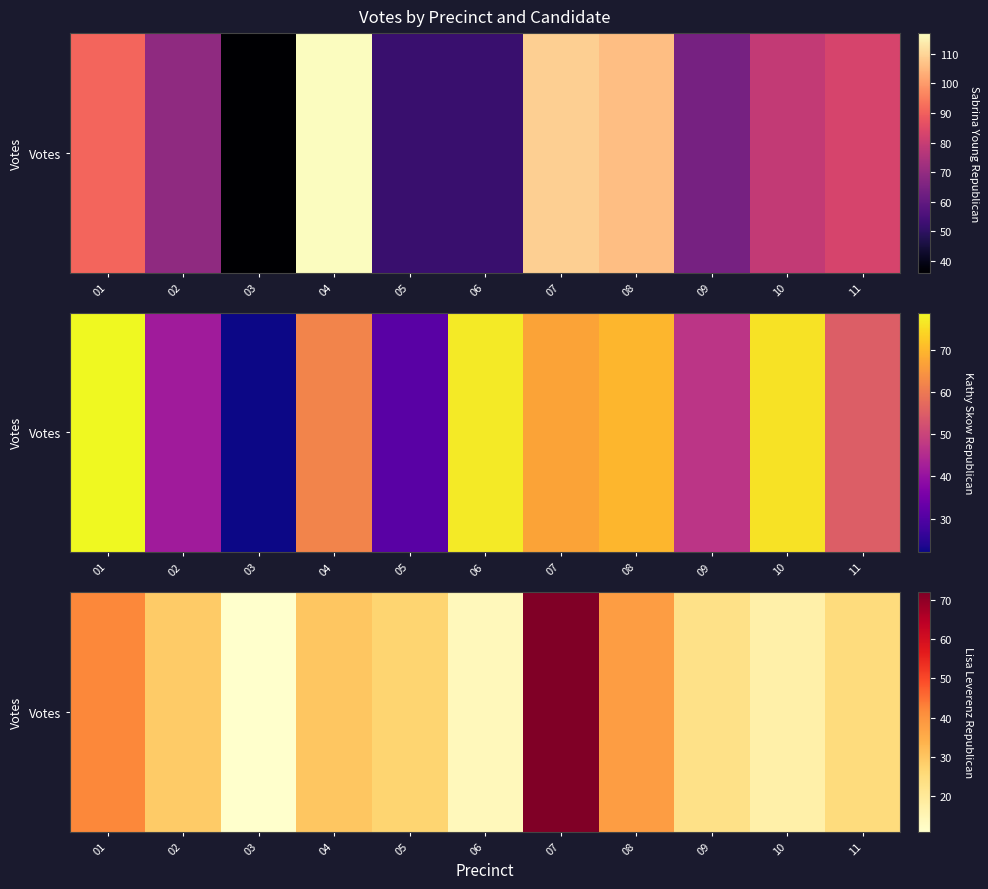

List the labels in order of value, smallest first.

03, 06, 10, 09, 11, 05, 02, 04, 08, 01, 07